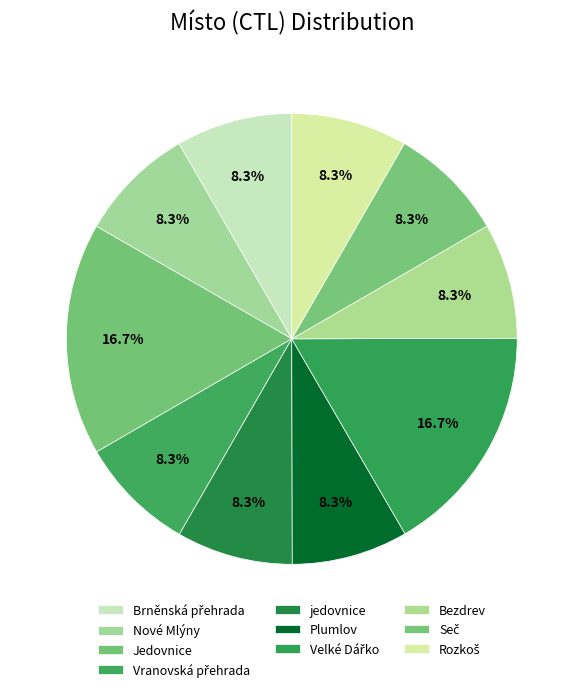

Between Rozkoš and Nové Mlýny, which is larger?

Nové Mlýny